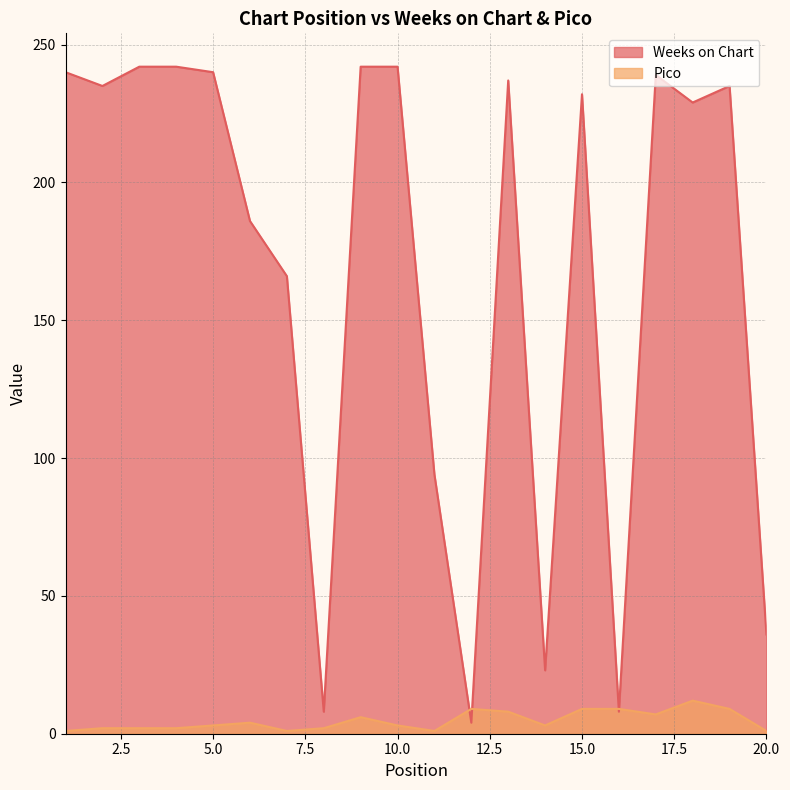

In Weeks on Chart, how many points are higher than both neighbors (excluding endpoints)?

4